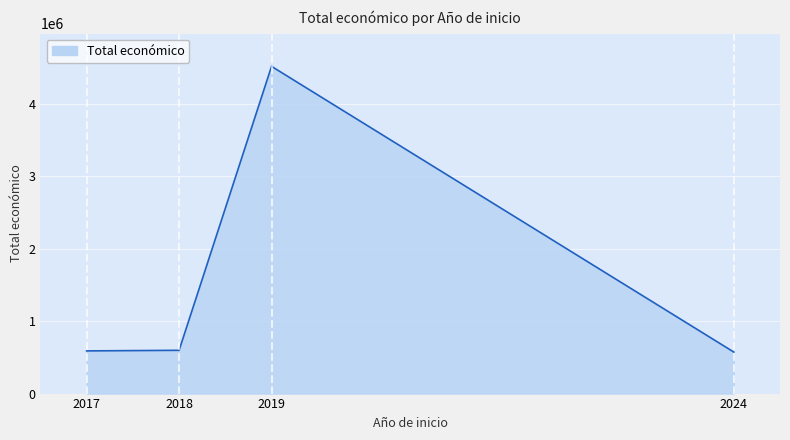

How many interior local peaks (higher than both neighbors) does the data have?

1